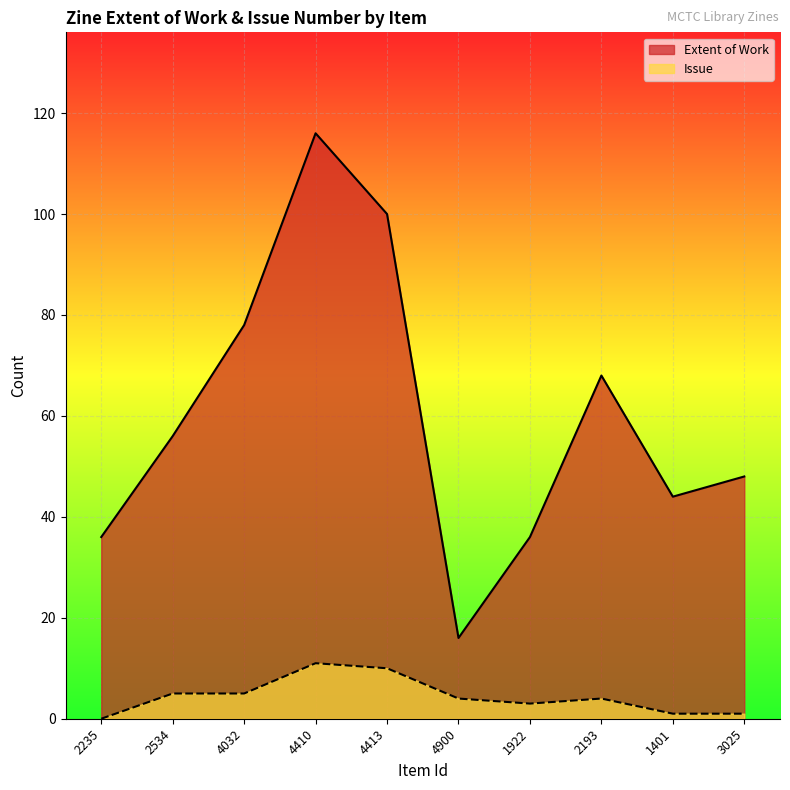

The Issue series shows 6 at 4413. True or false?

False